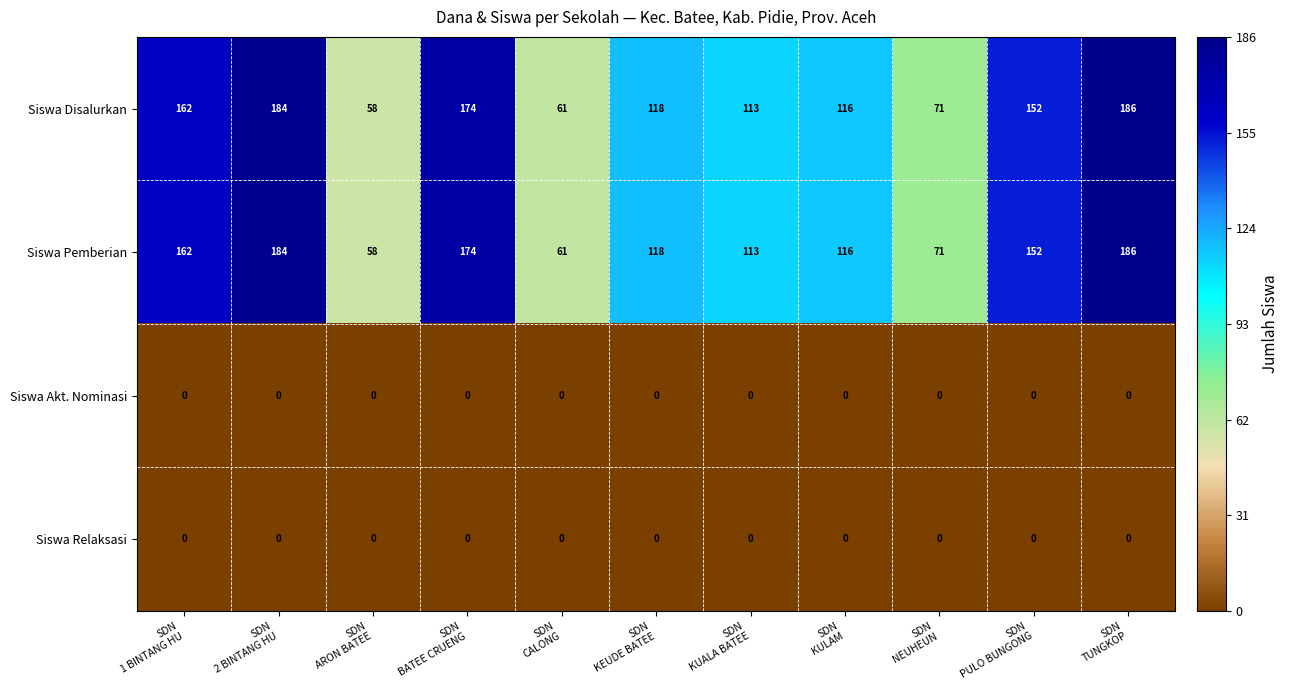

At how many categories does at least one series exceed 20?

11